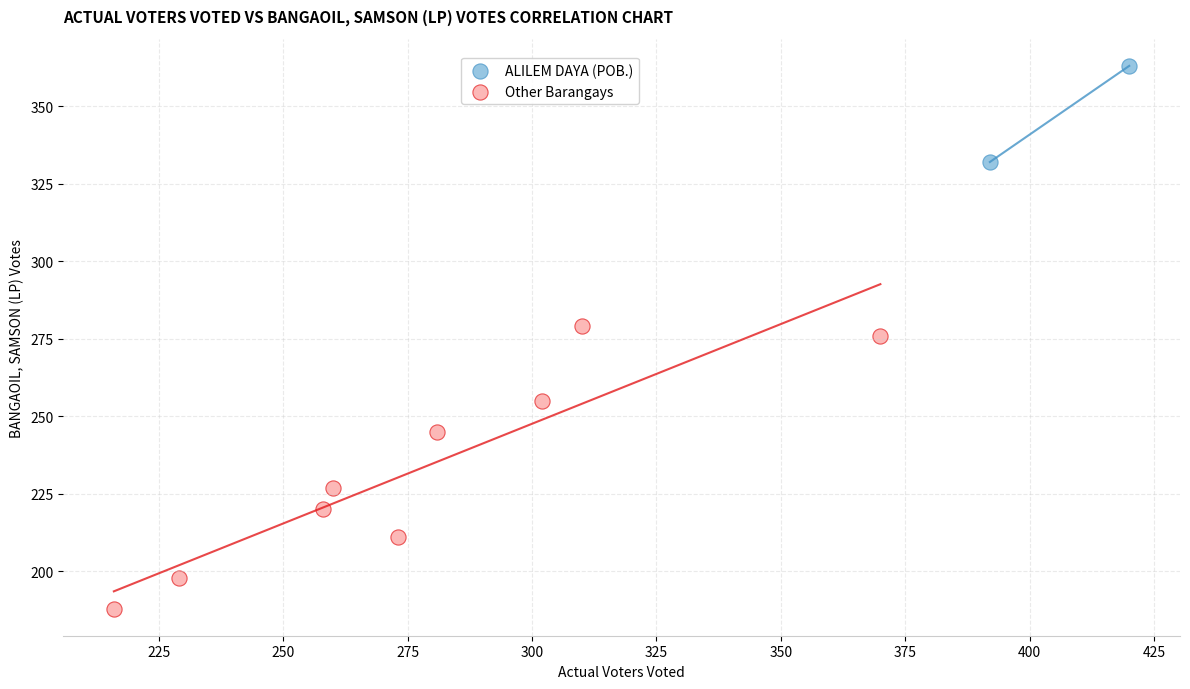

Which series contains the lowest Y value?

Other Barangays